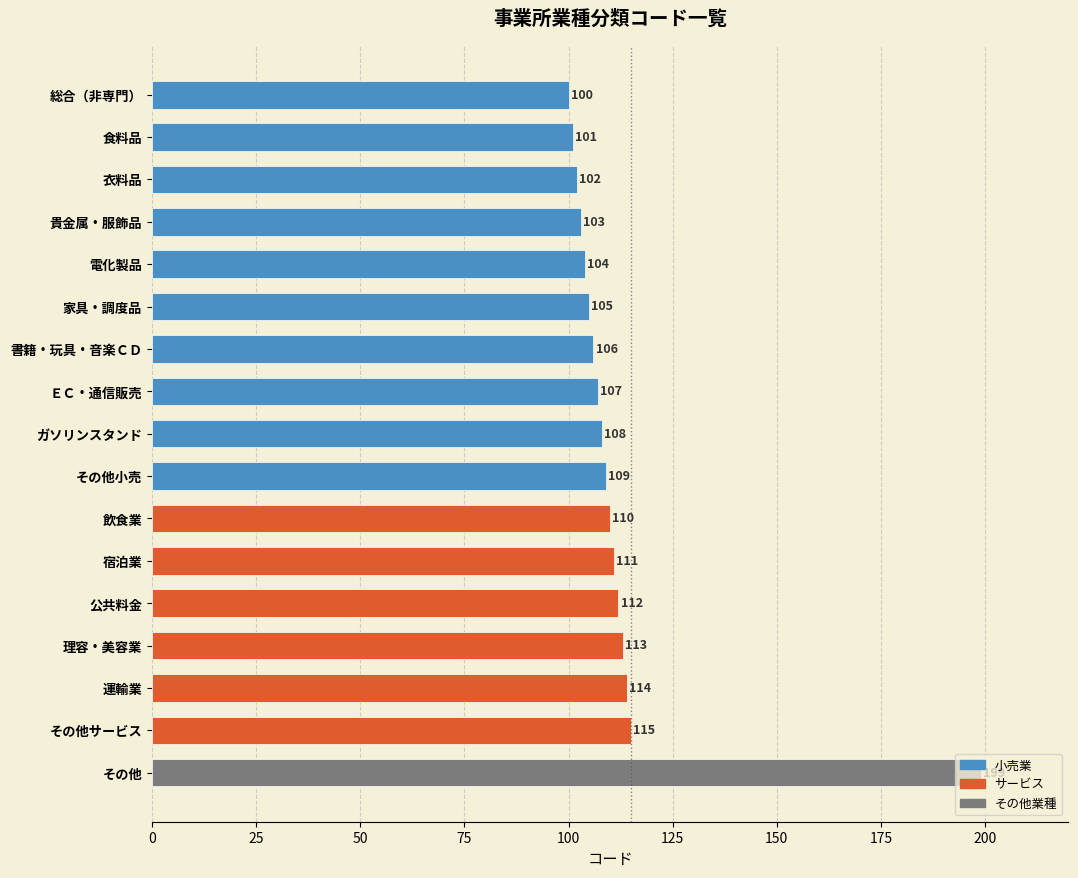

Does the chart contain stacked bars?

No